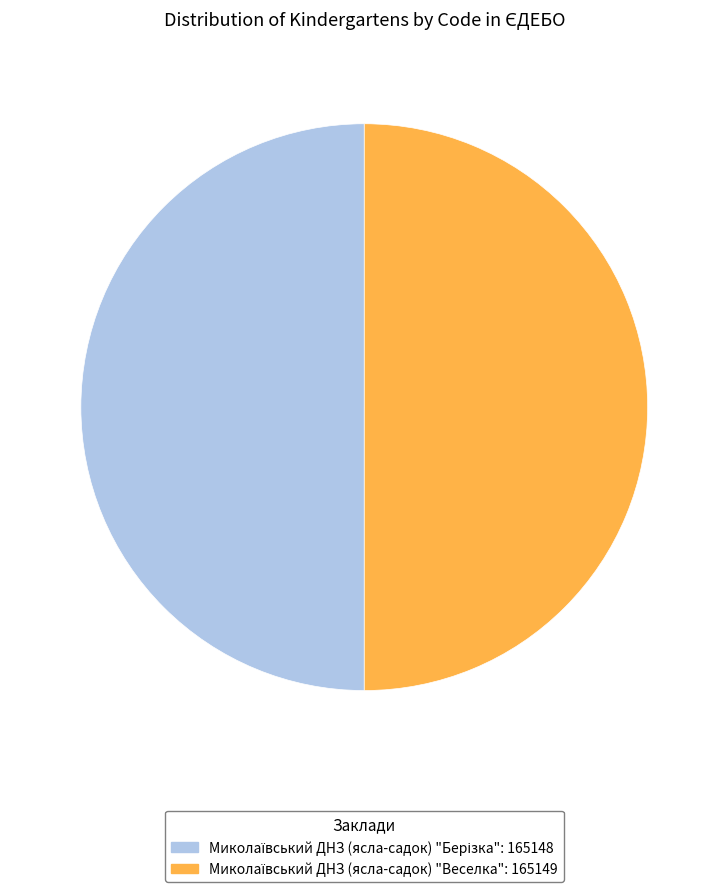

How many segments does this pie chart have?

2